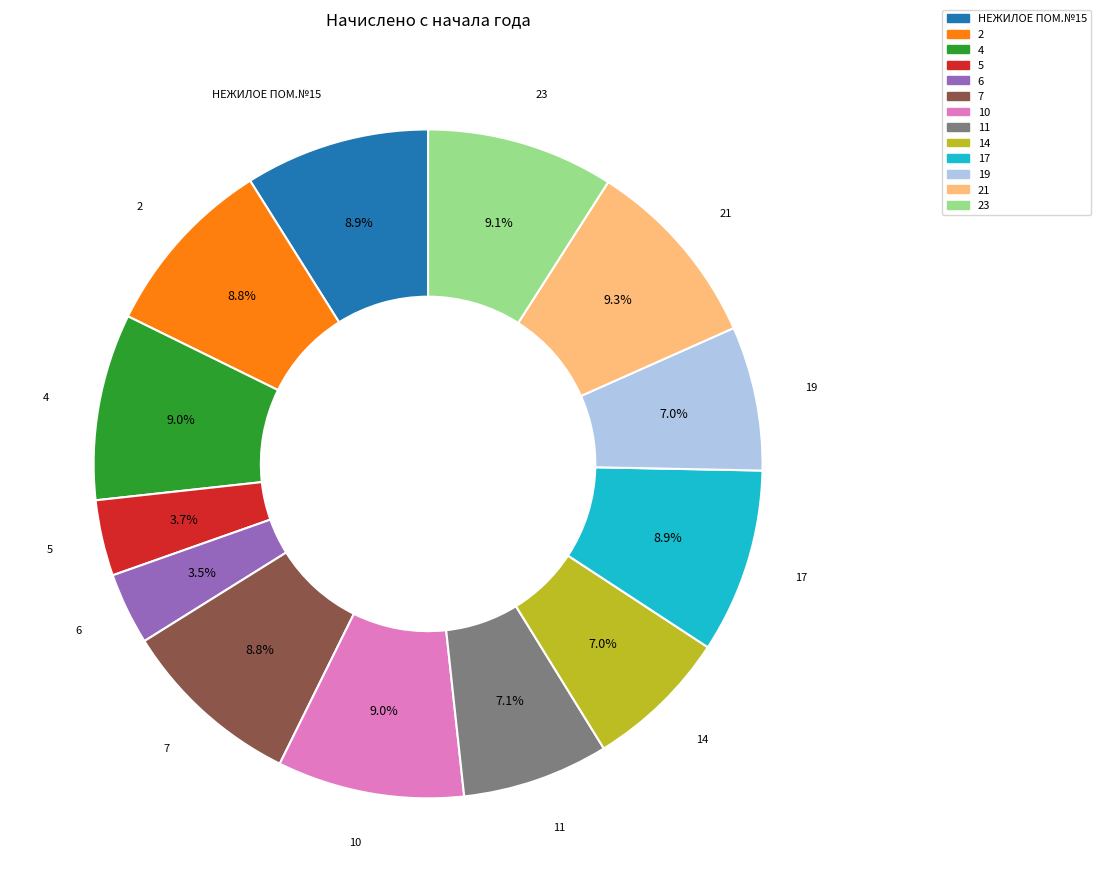

To the nearest percent, what portion does 5 represent?

4%